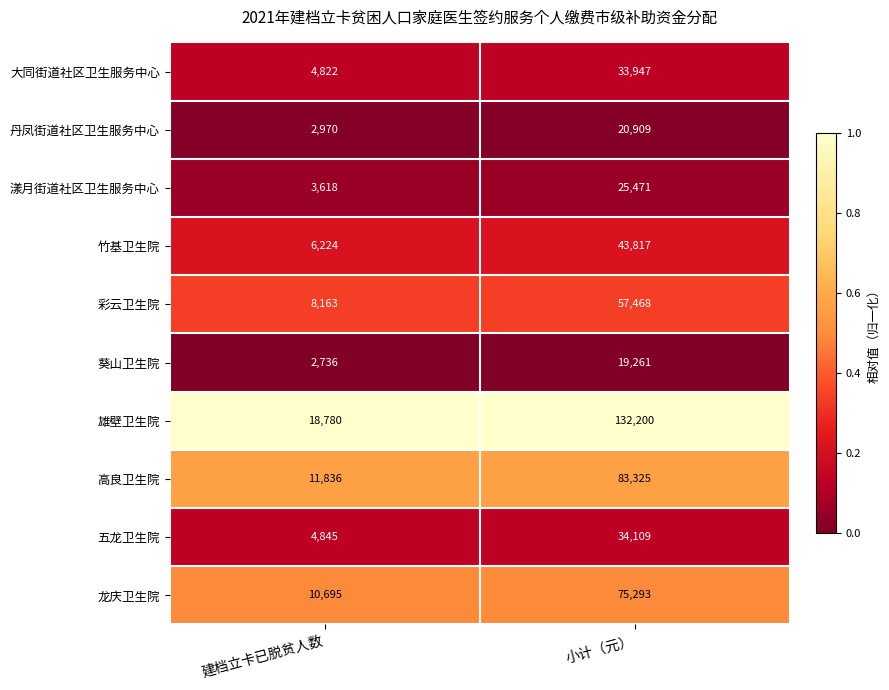

Which category has the highest value in the 竹基卫生院 series?

小计（元）